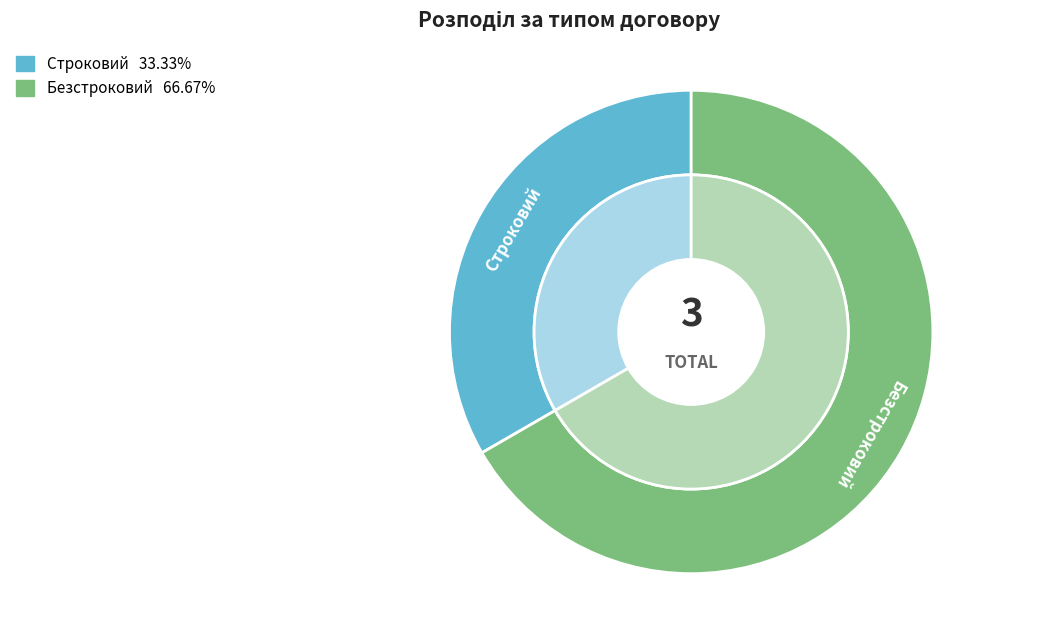

Is the sum of Безстроковий and Строковий greater than half?

Yes